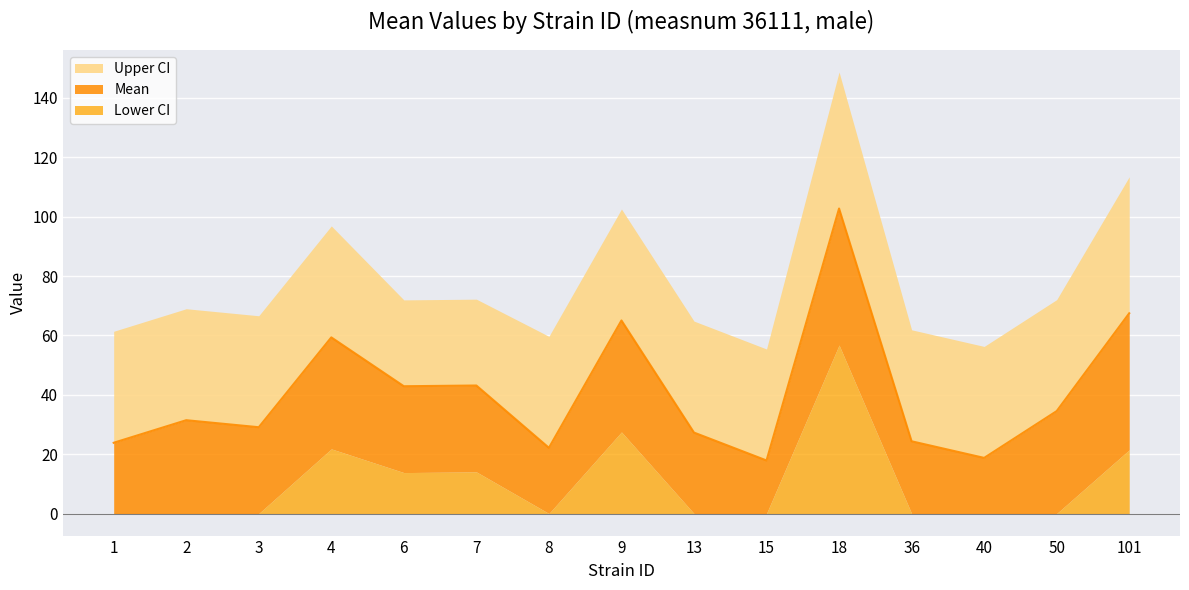

In uppercl, how many points are higher than both neighbors (excluding endpoints)?

5